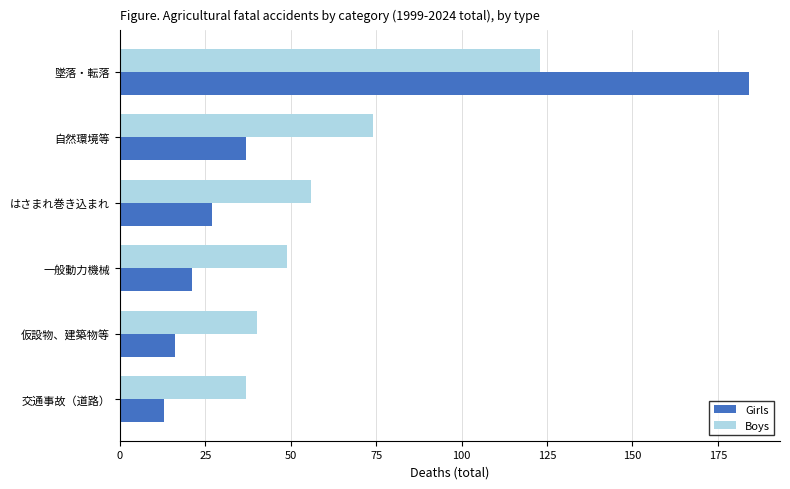

True or false: Boys has a value of 28 at 一般動力機械.

False